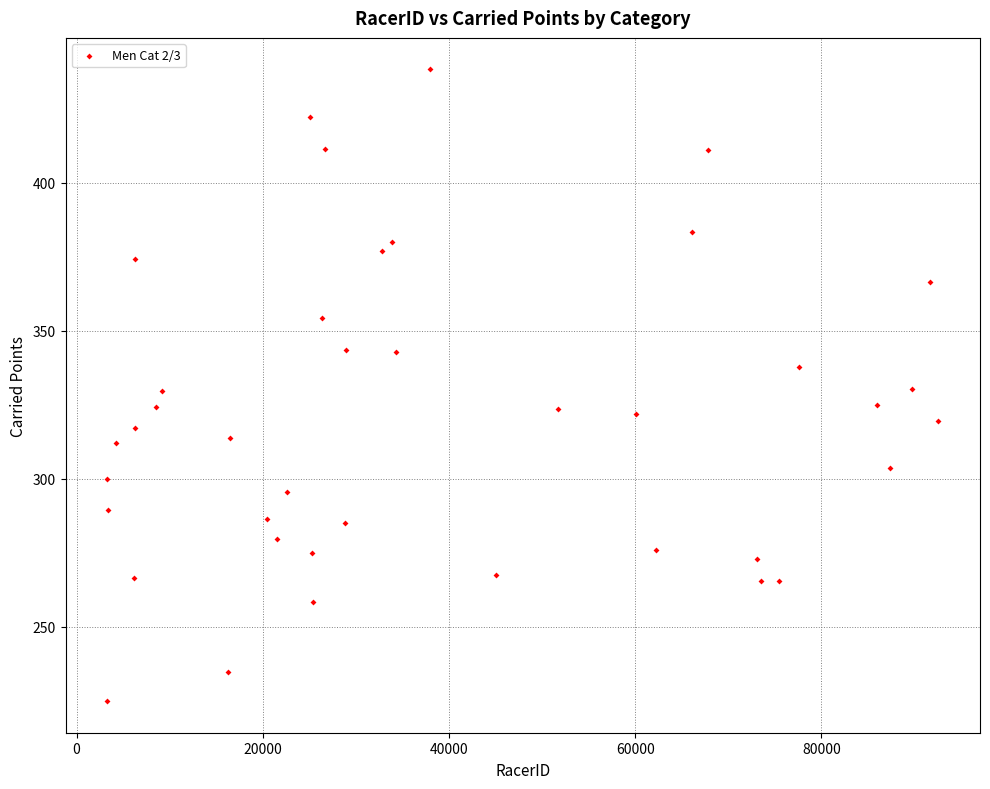

What is the range of Y values (max minus min)?

213.4